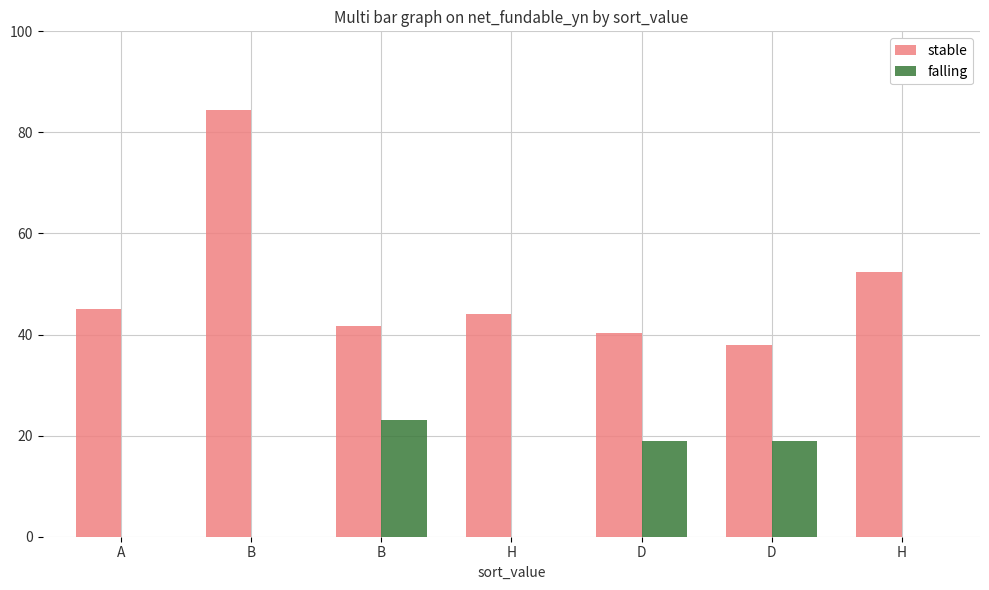

Count the number of categories in the chart.

7